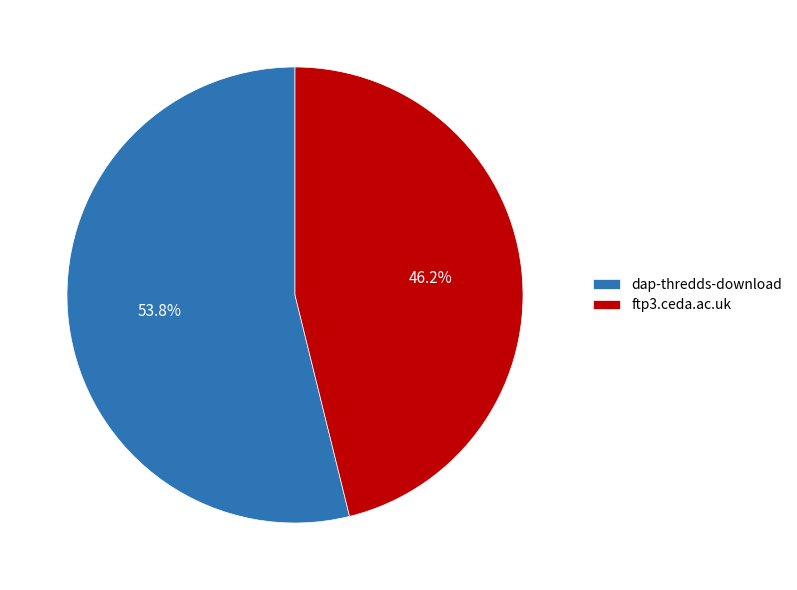

Which slice is the smallest?

ftp3.ceda.ac.uk